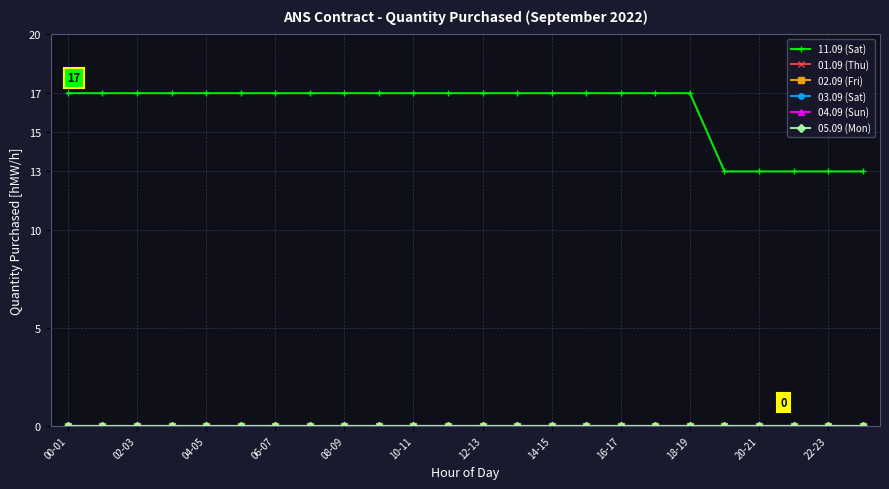

True or false: 01.09 (Thu) and 02.09 (Fri) intersect in this chart.

False